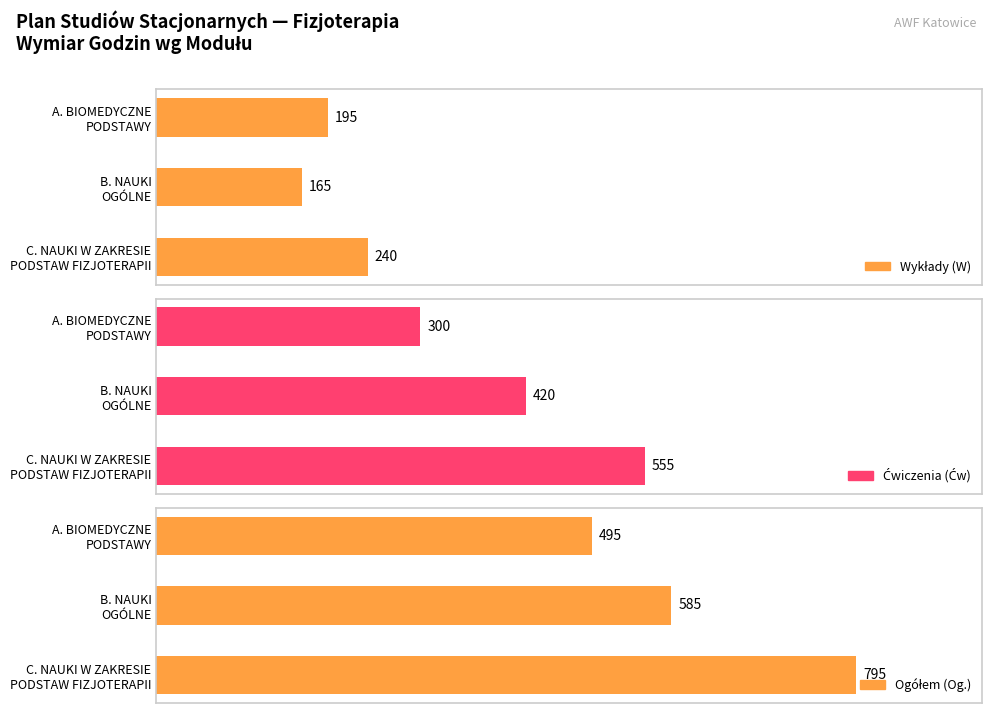

How many distinct data groups are displayed?

3